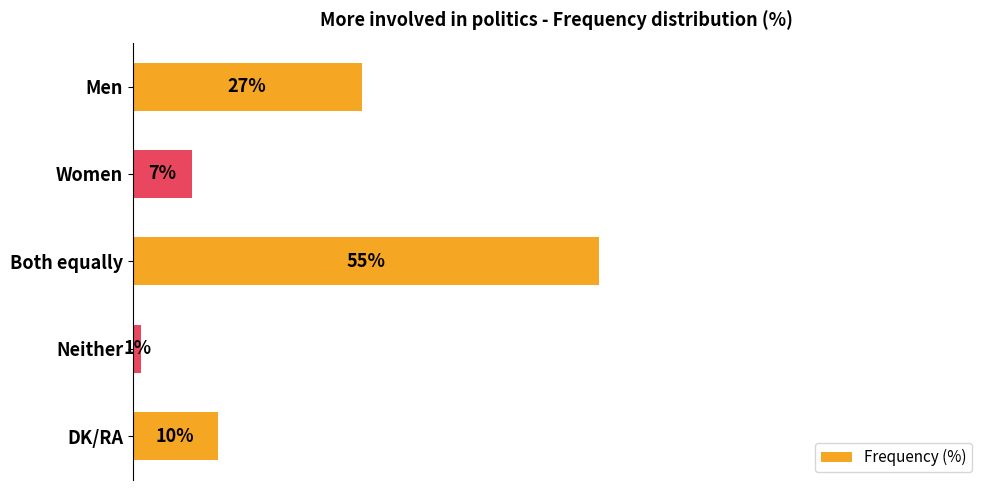

Which has a higher value, Men or DK/RA?

Men